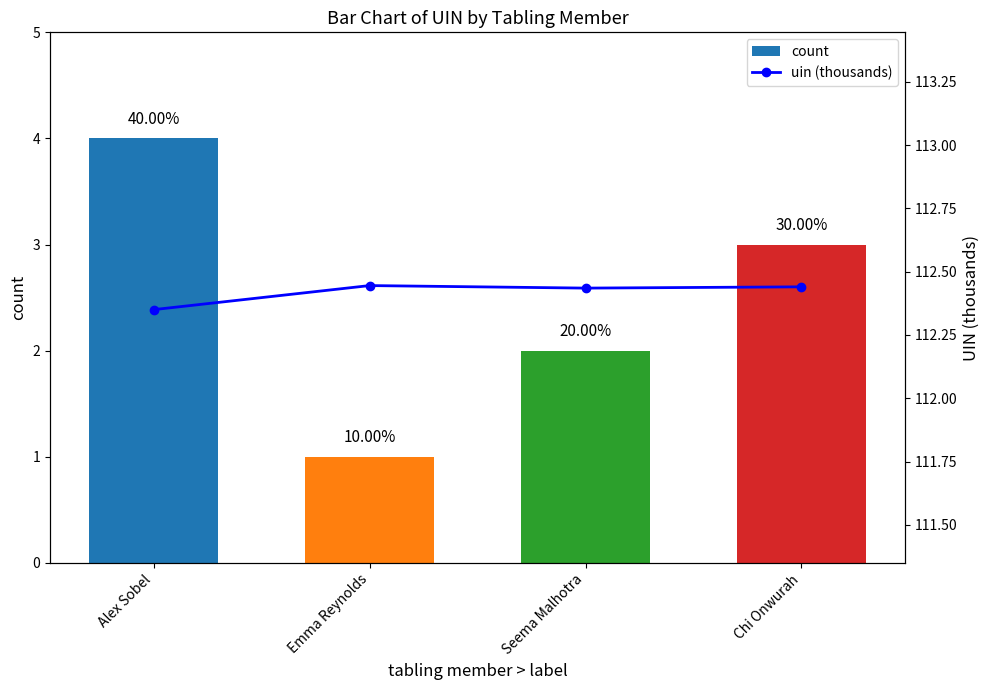

How many groups of bars are there?

4